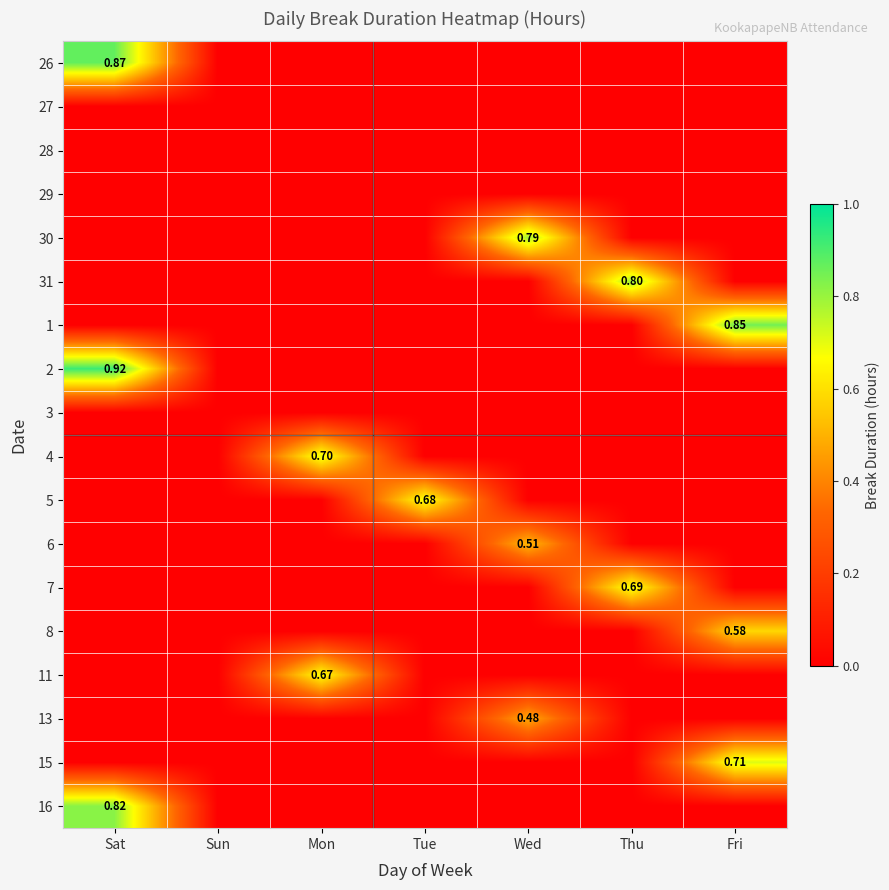

Rank the categories by 31 value from lowest to highest.

Sat, Sun, Mon, Tue, Wed, Fri, Thu